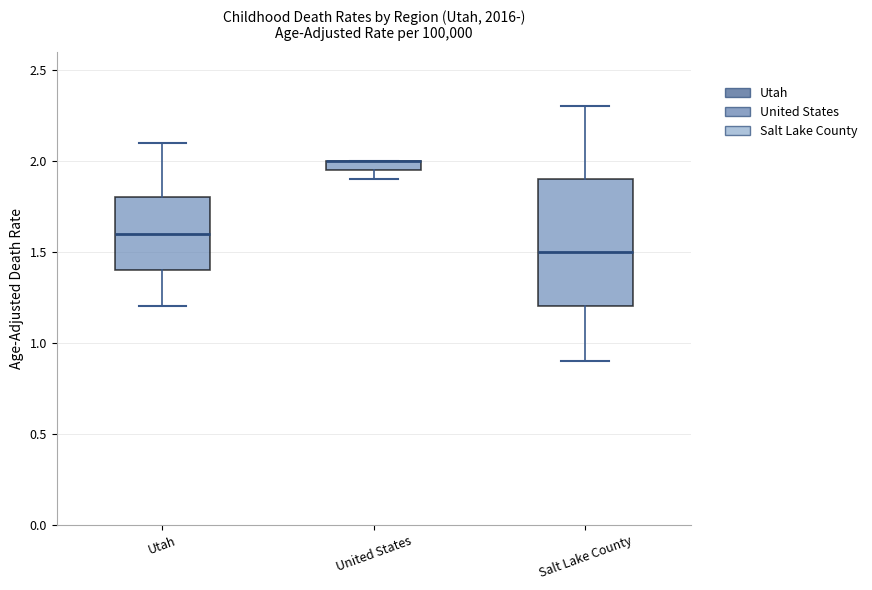

Where is the lower edge of the box for United States on the y-axis? The values are not printed on the chart, so give them approximately, as read against the axis.

1.95